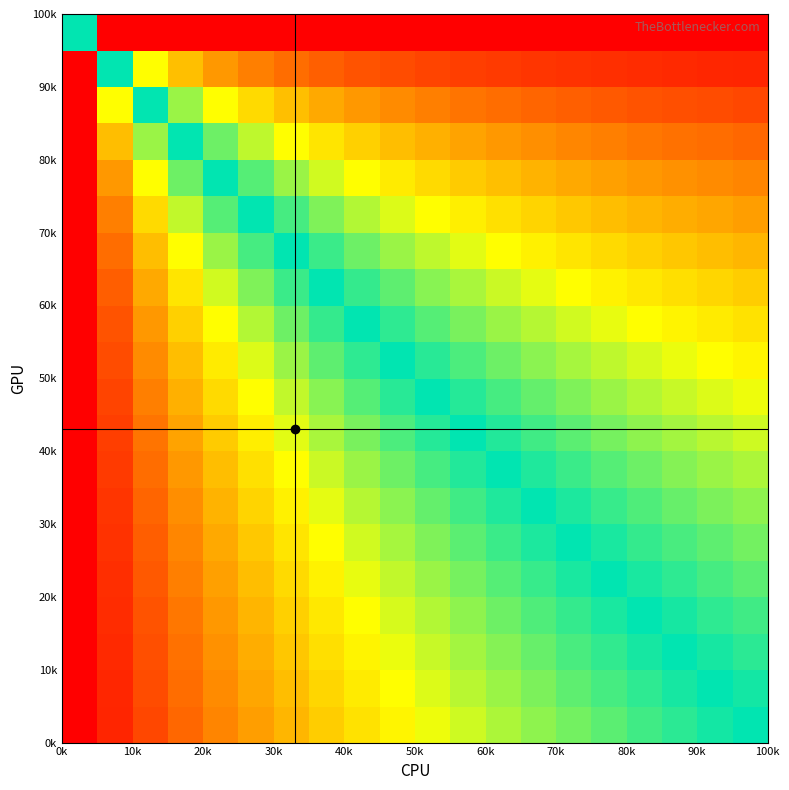

At how many categories does at least one series exceed 76?

19